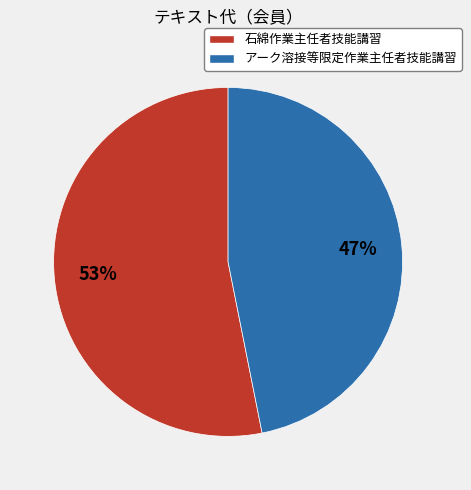

Which category has the biggest portion of the pie?

石綿作業主任者技能講習